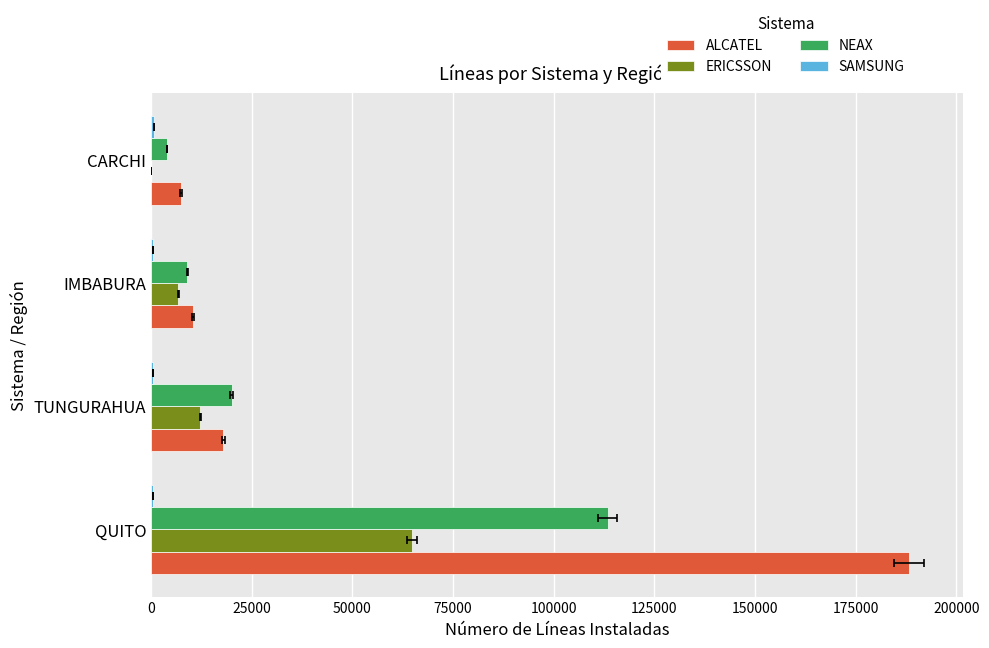

What is the average value of the ALCATEL series?

55989